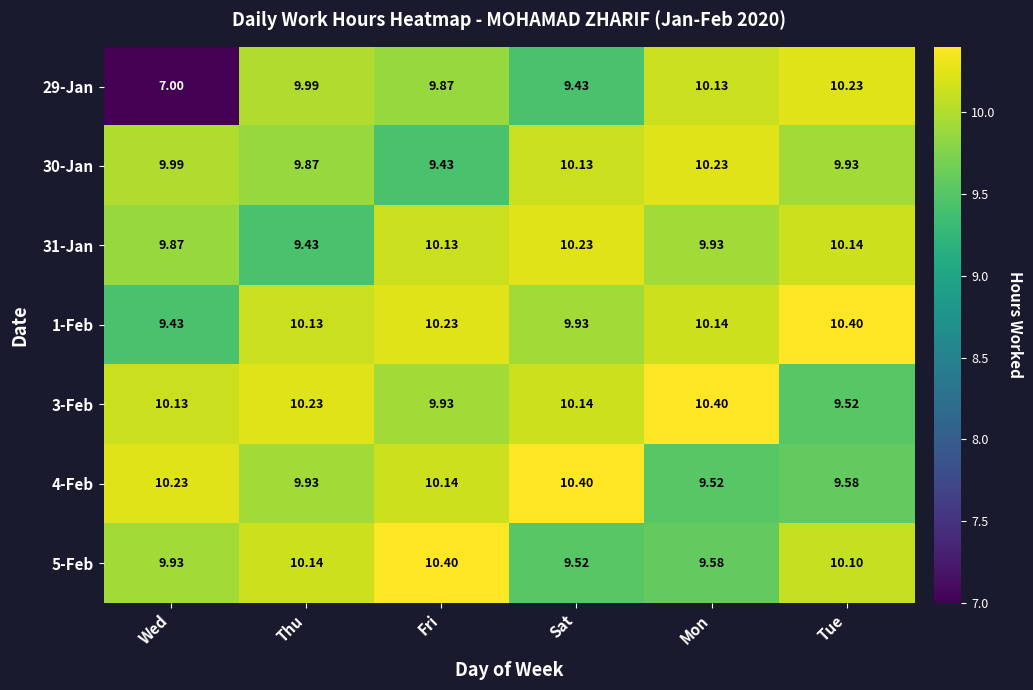

Which series has the largest total across all categories?

3-Feb